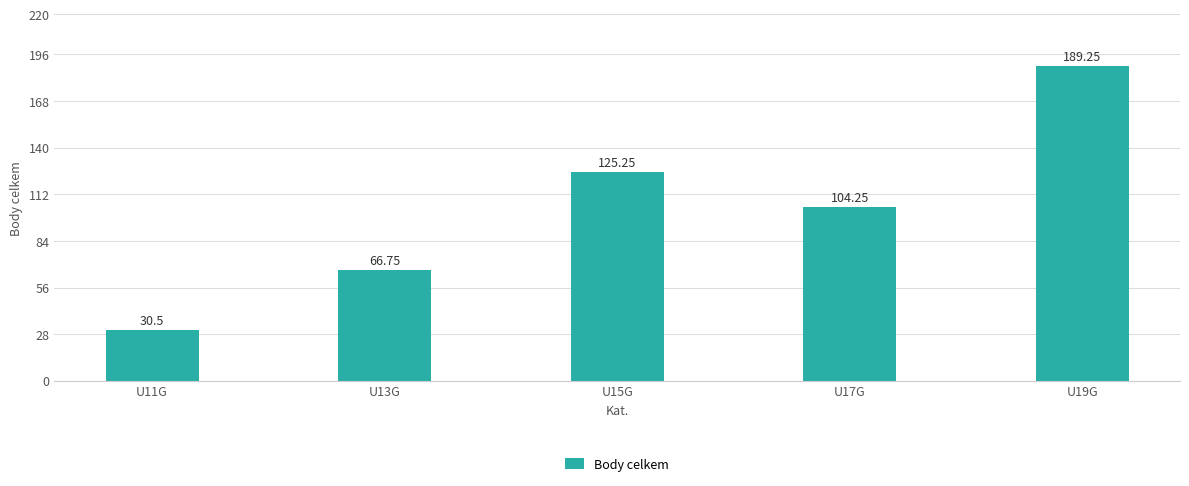

Where is the data nearest to the value 109?

U17G